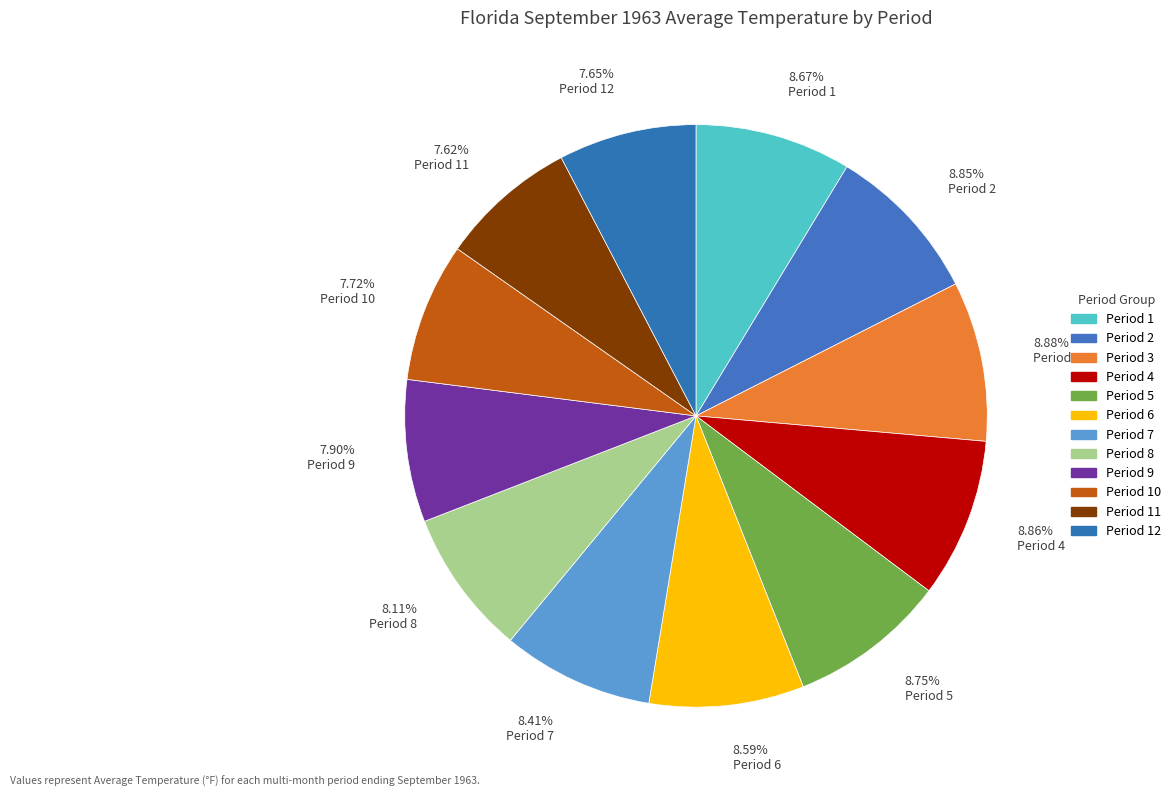

Does any single category account for the majority?

No